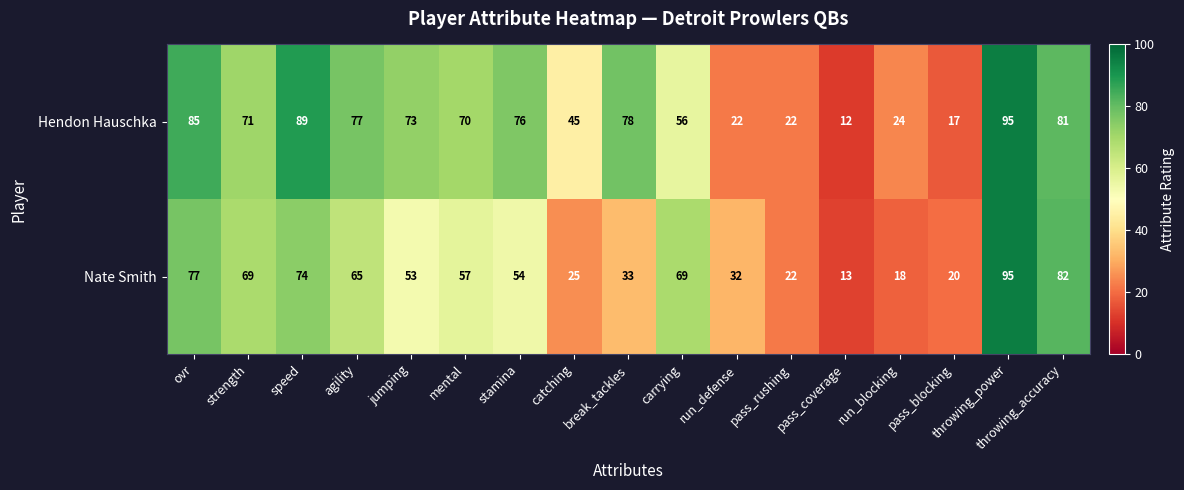

How many categories are shown in the chart?

17